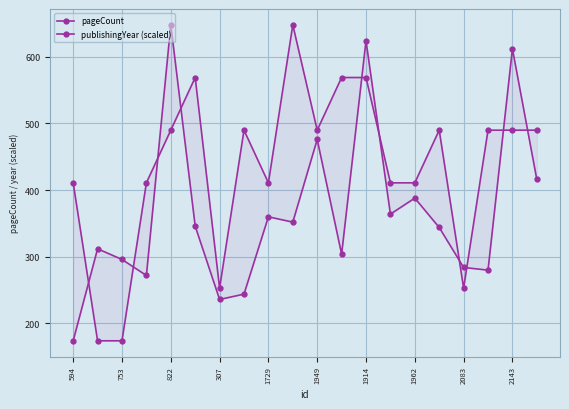

What position from the right is 2083?

4